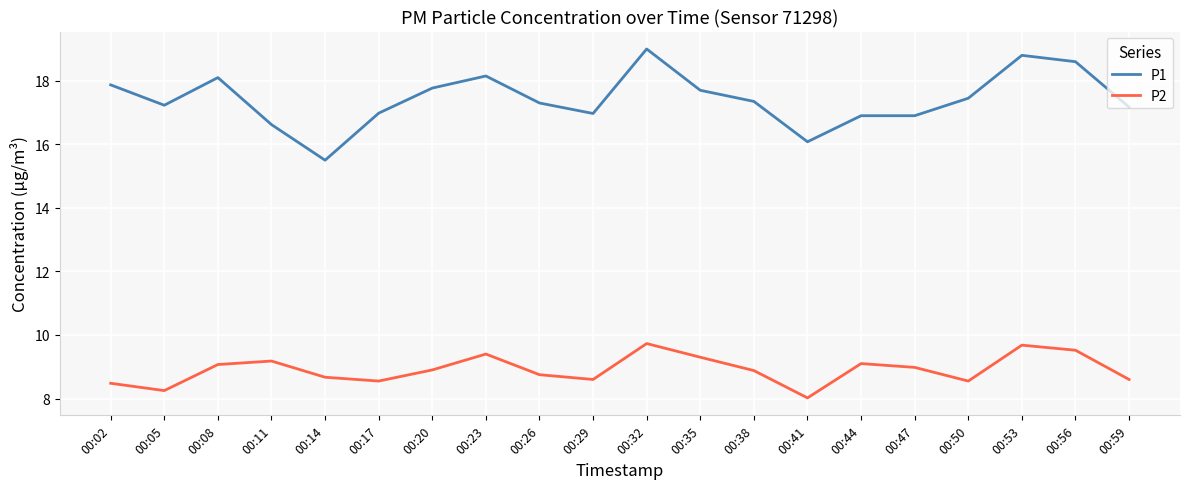

What is the maximum value for P2?

9.7